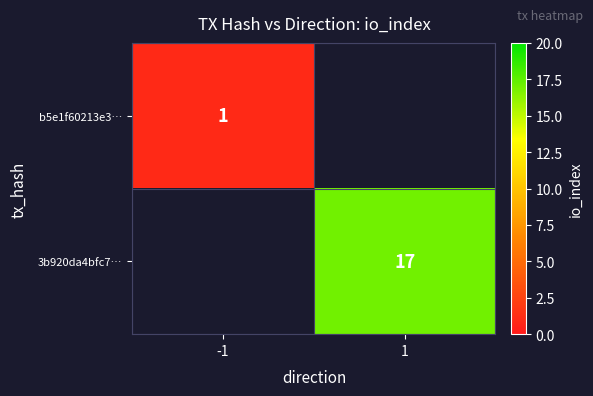

The value of b5e1f60213e3… at -1 is 1. True or false?

True